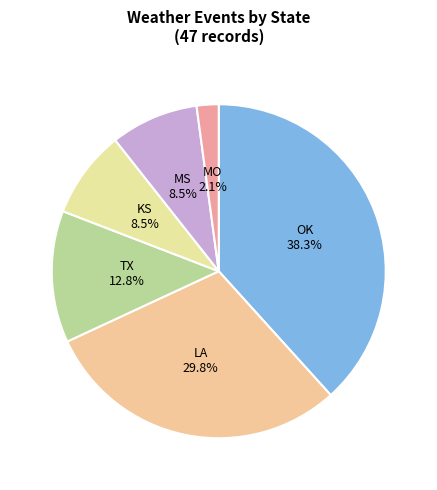

Between TX and LA, which is larger?

LA